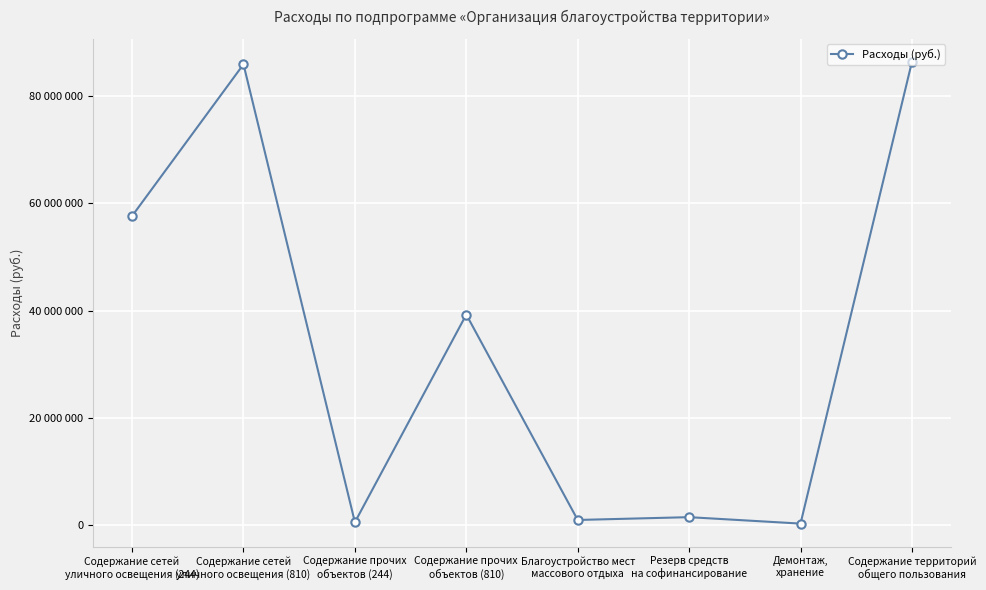

The value at Содержание прочих
объектов (244) is 558000. True or false?

True